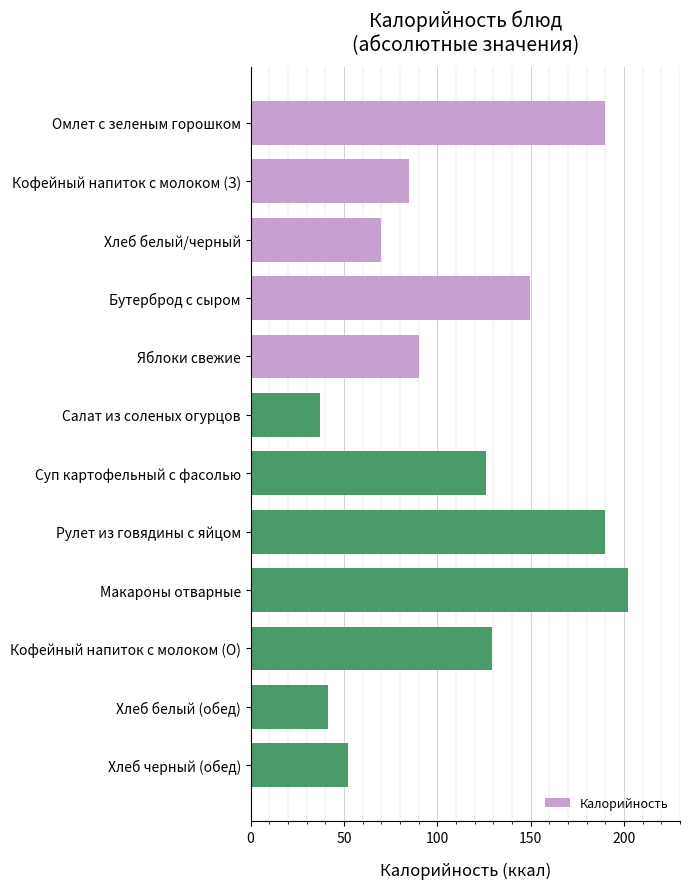

The chart shows a value of 196.0 at Суп картофельный с фасолью. True or false?

False